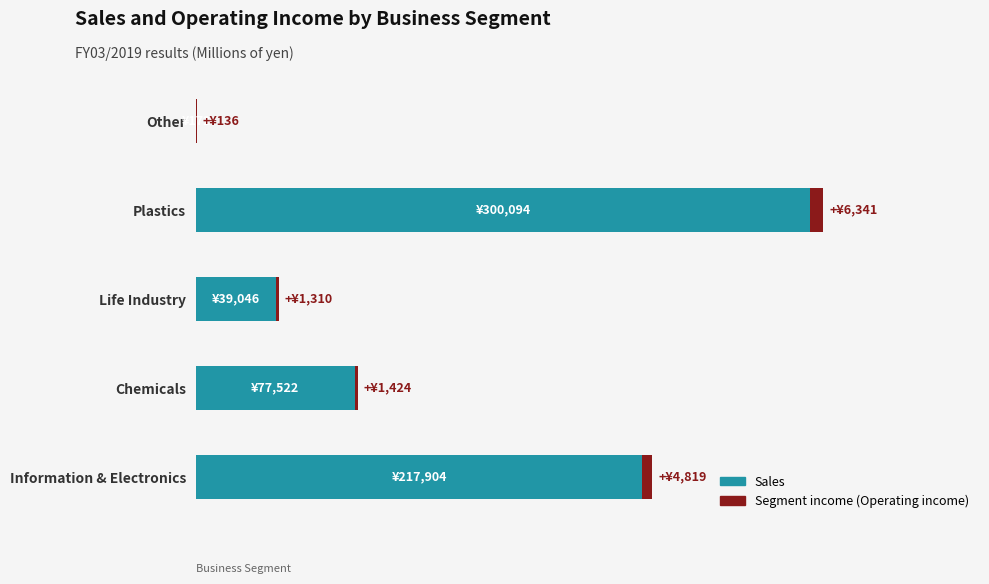

What are all the series names shown in the legend?

Sales, Segment income (Operating income)